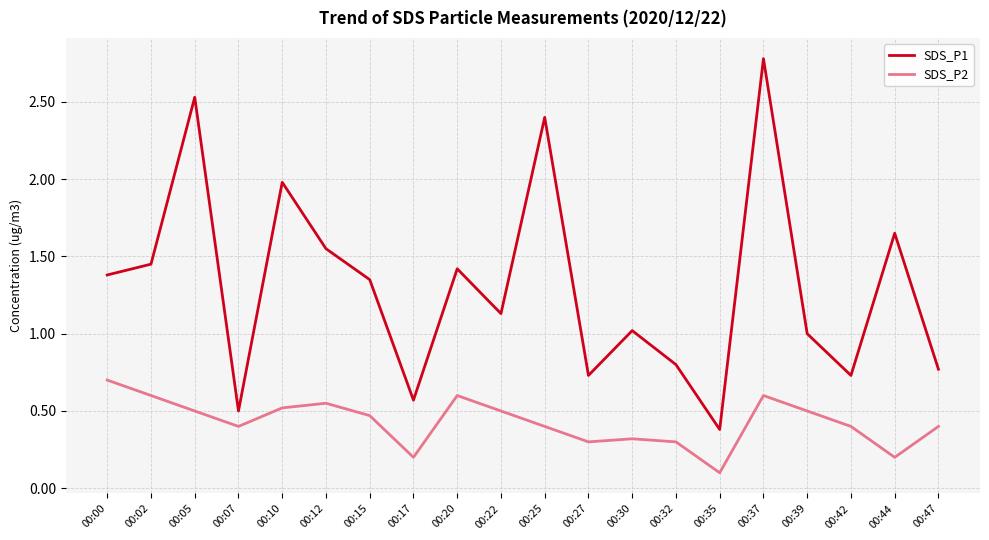

Which series has the largest range (max minus min)?

SDS_P1